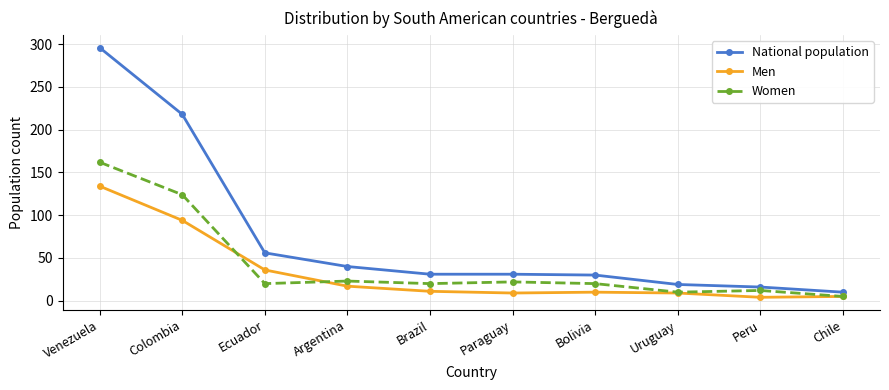

What is the difference between the highest and lowest values at Bolivia?

20